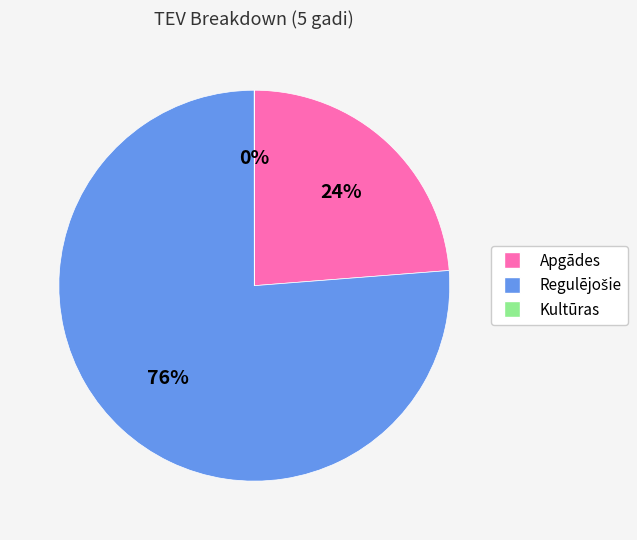

The Apgādes slice represents 19% of the pie. True or false?

False